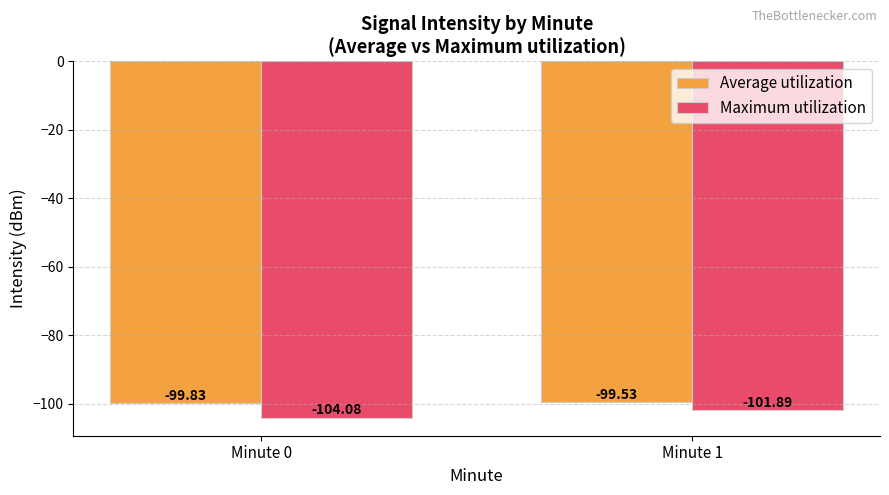

What is the value of the Average utilization bar at the 2nd from the left?

-99.5